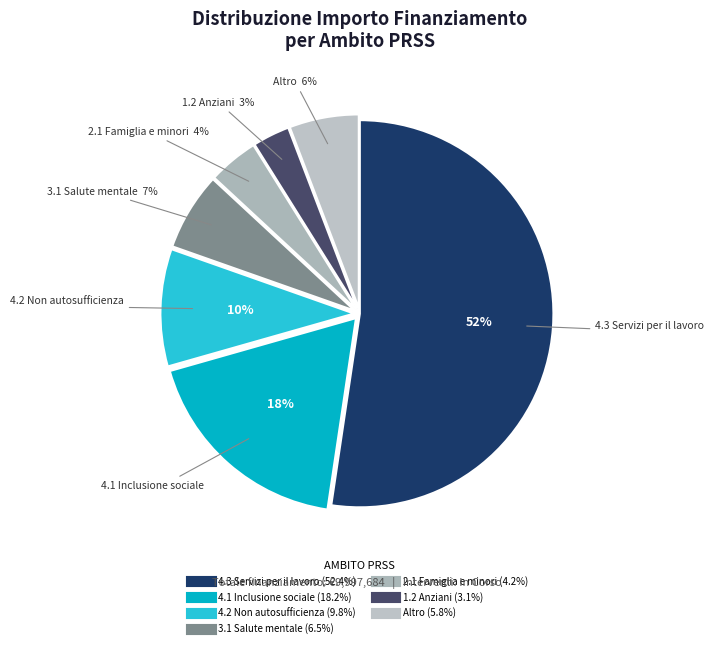

How many segments does this pie chart have?

7